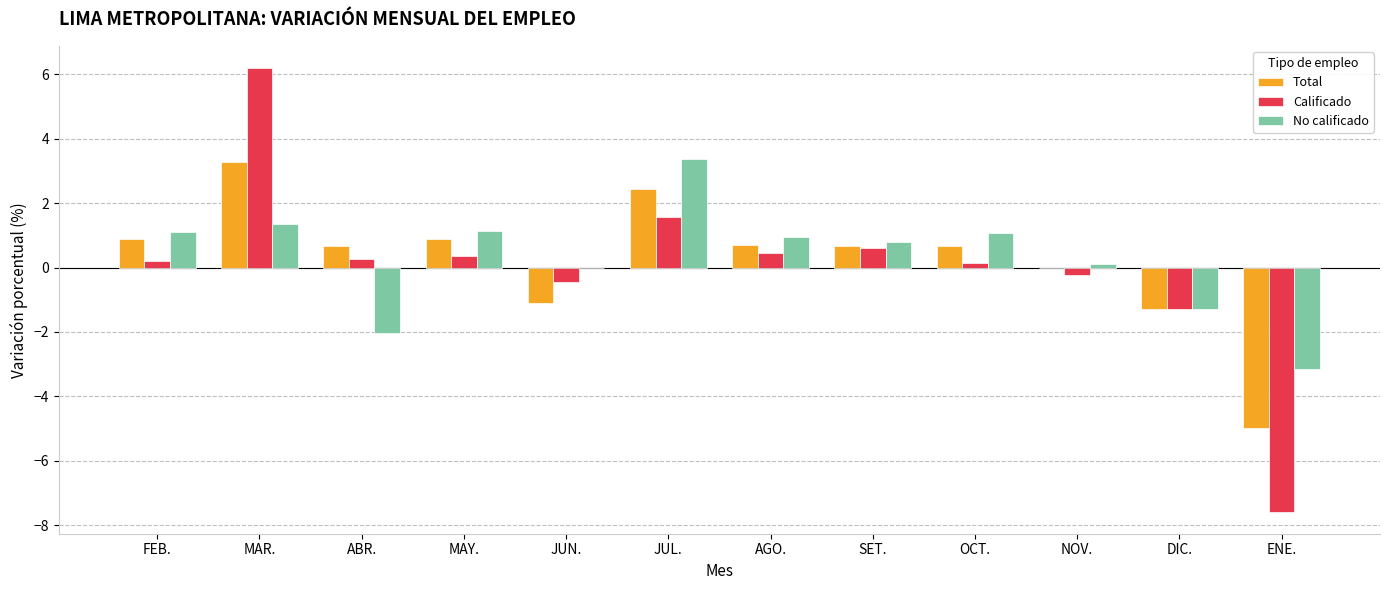

What is the sum of all No calificado values?

3.4